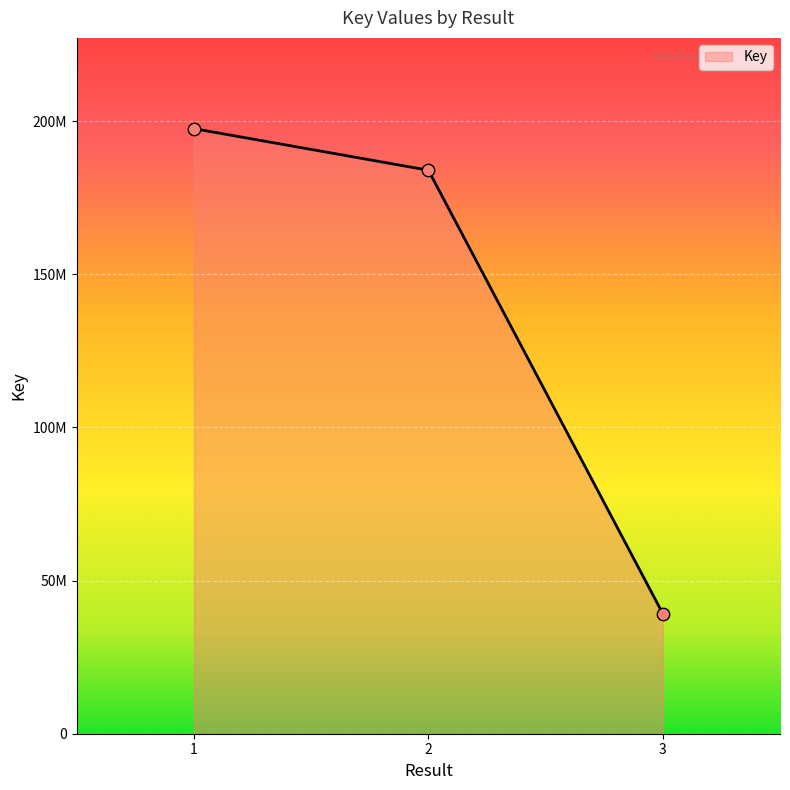

What is the ratio of the value at 2 to the value at 3?

4.7